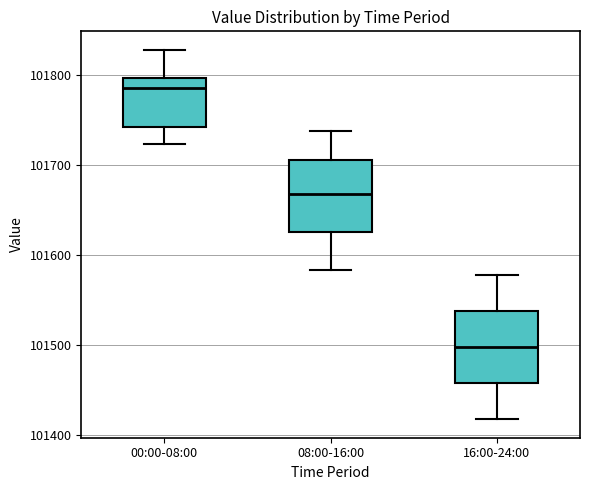

Which box's median line is the lowest?

16:00-24:00